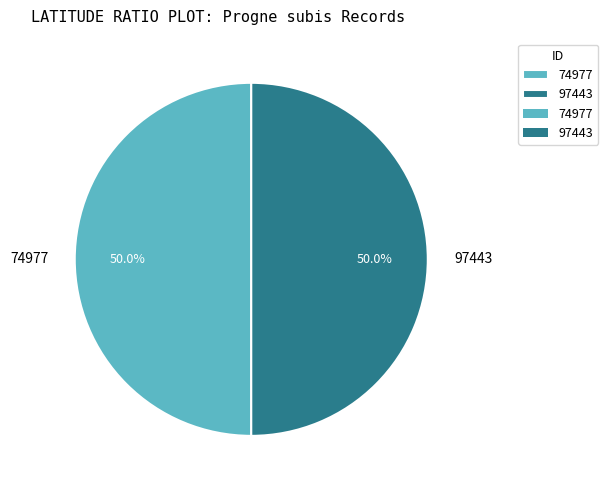

What is the ratio of the value at 74977 to the value at 97443?

1.0